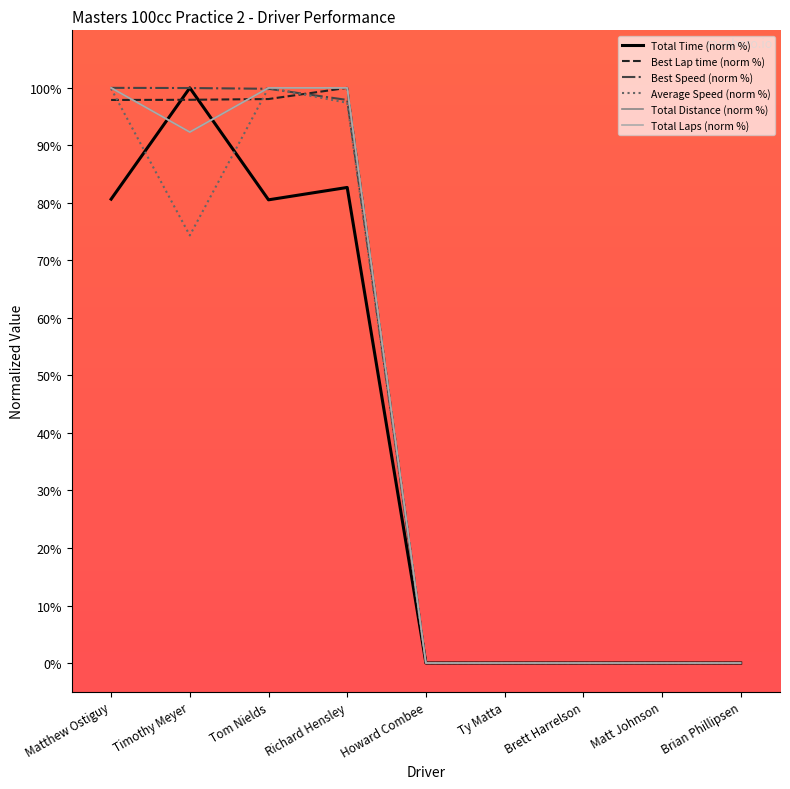

Rank the series at Howard Combee from highest to lowest value.

Total Time (norm %), Best Lap time (norm %), Best Speed (norm %), Average Speed (norm %), Total Distance (norm %), Total Laps (norm %)